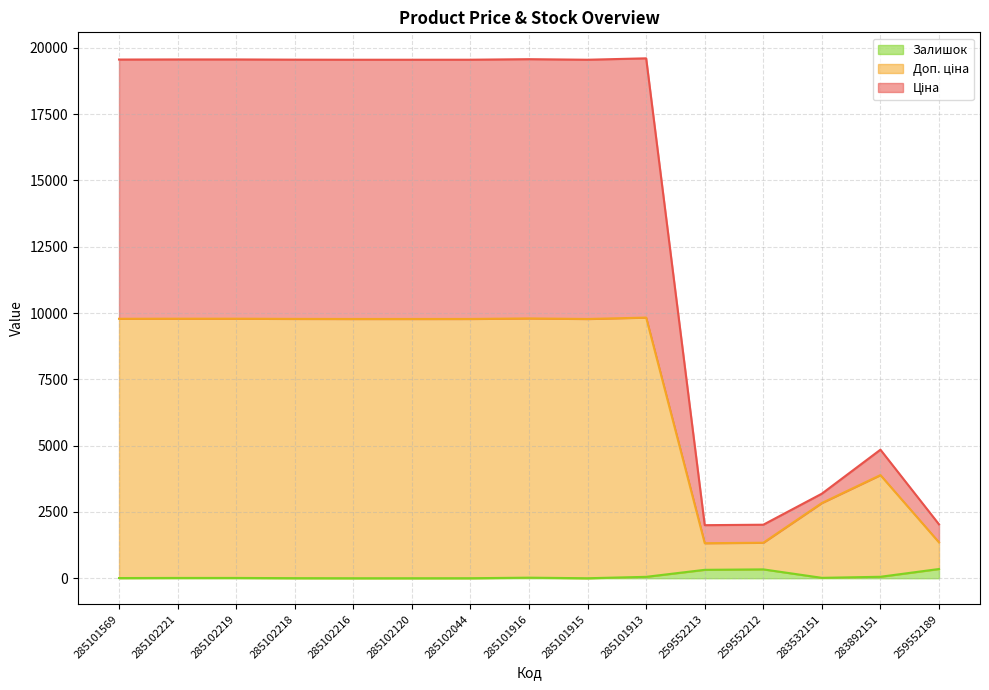

The Ціна series shows 19551.0 at 285102216. True or false?

True